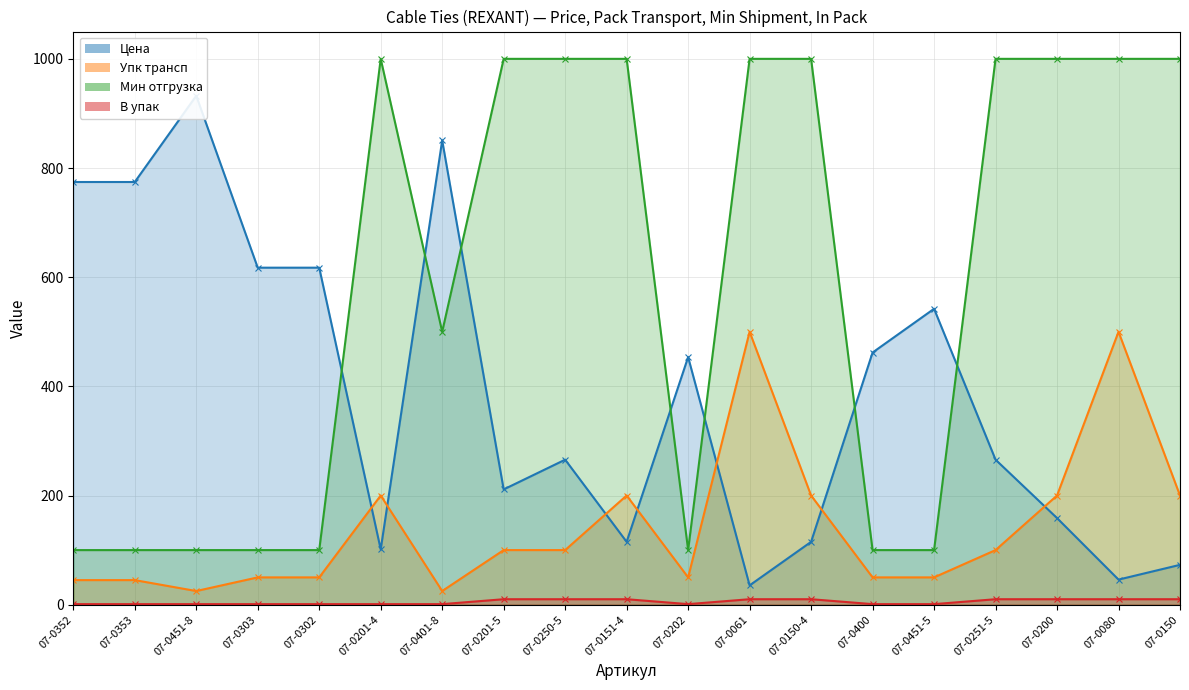

Is the value of В упак at 07-0250-5 greater than the value of Мин отгрузка at 07-0353?

No